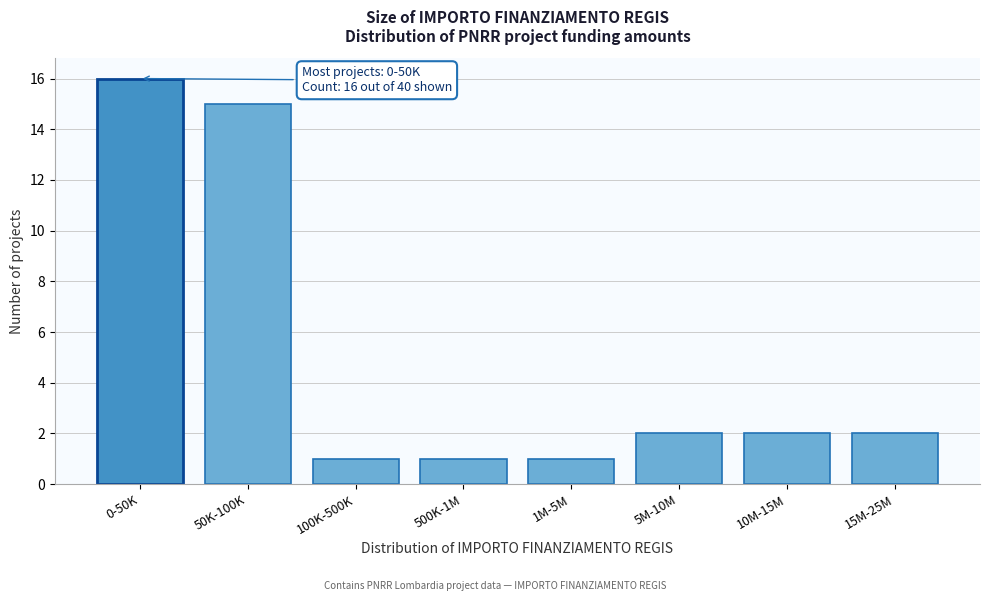

Reading right to left, extract all data points from this chart.

2	2	2	1	1	1	15	16